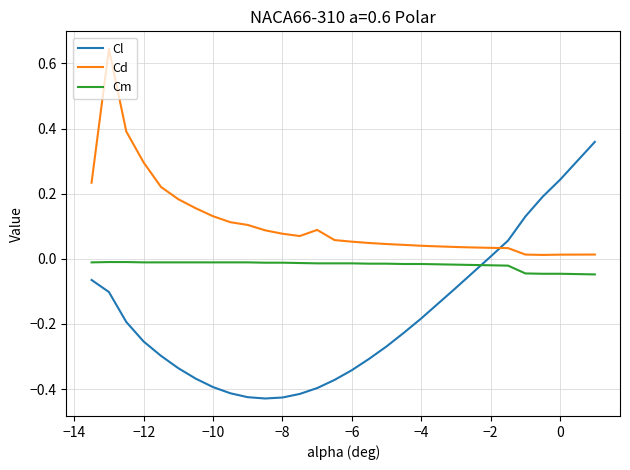

Rank the series by their maximum value, from highest to lowest.

Cd, Cl, Cm